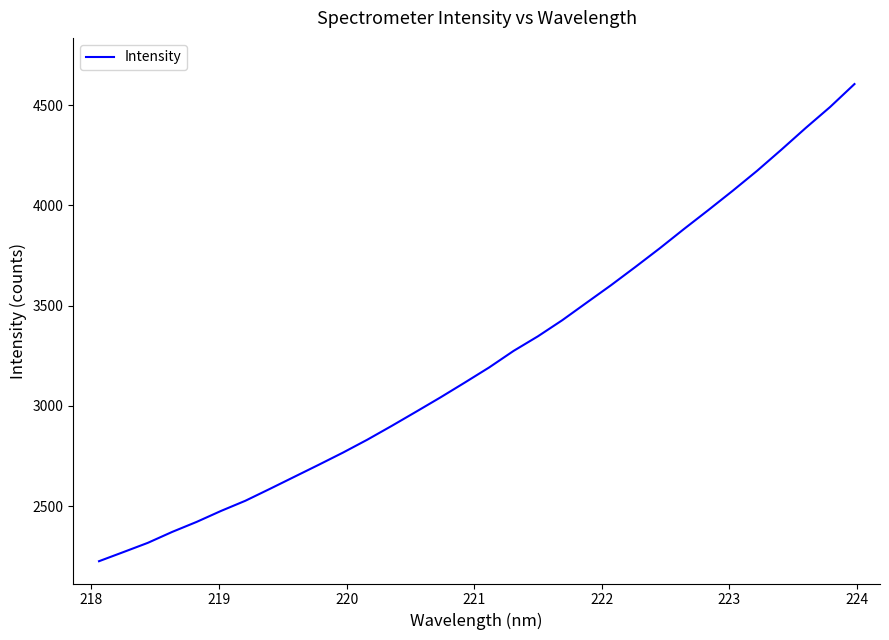

What is the greatest value displayed?

4605.2